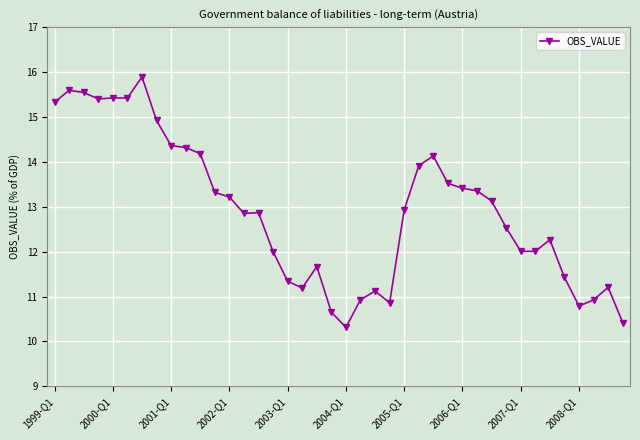

True or false: the data has more than 1 interior local peaks.

True